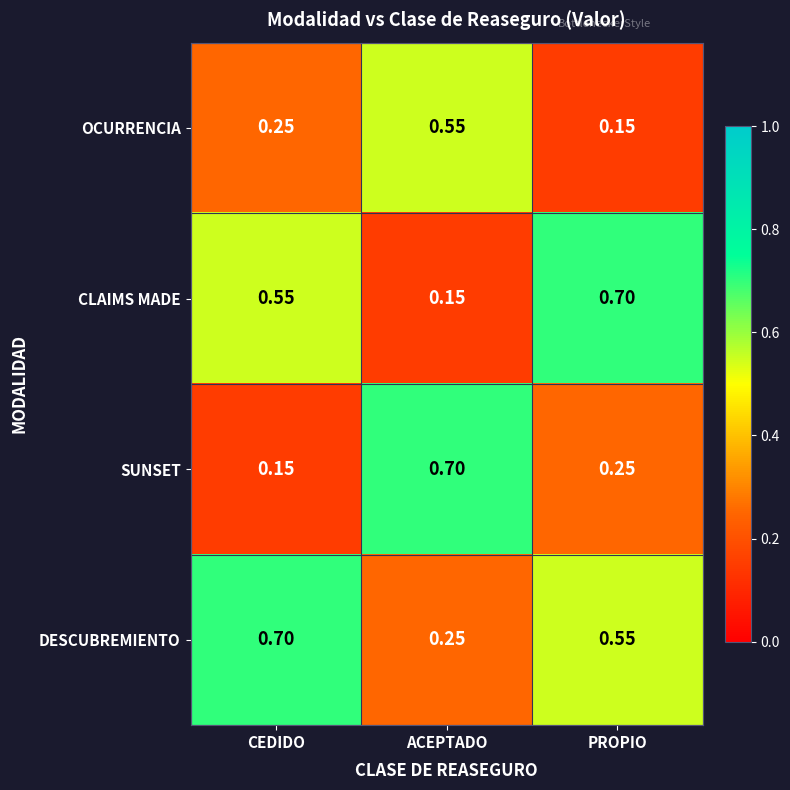

At which label does OCURRENCIA reach its minimum?

PROPIO